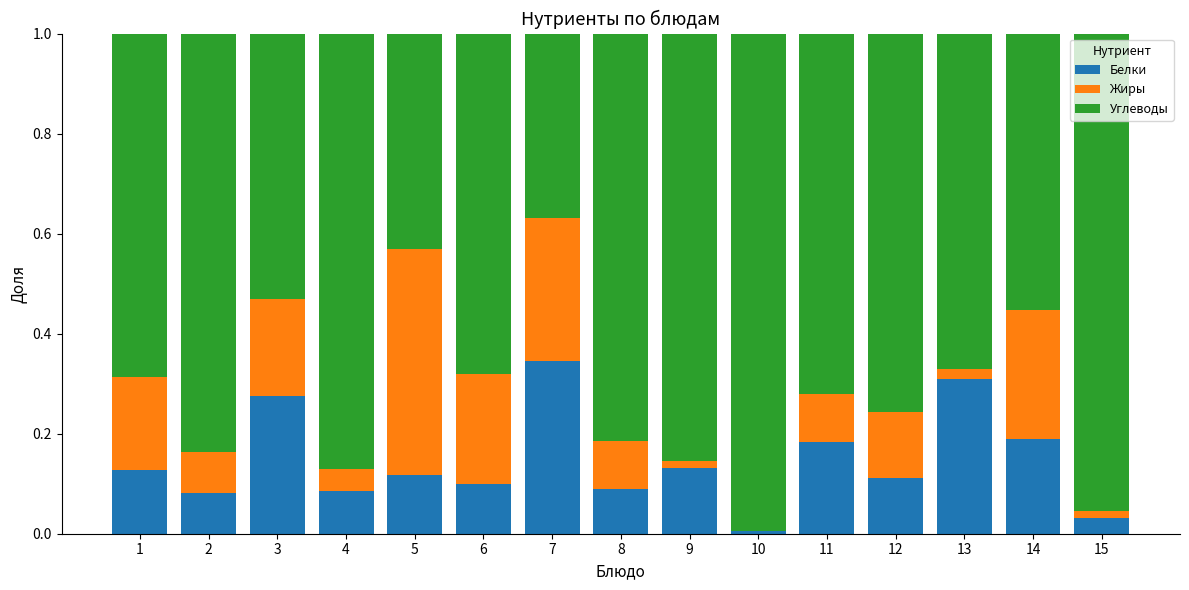

At which label does Белки reach its peak?

7